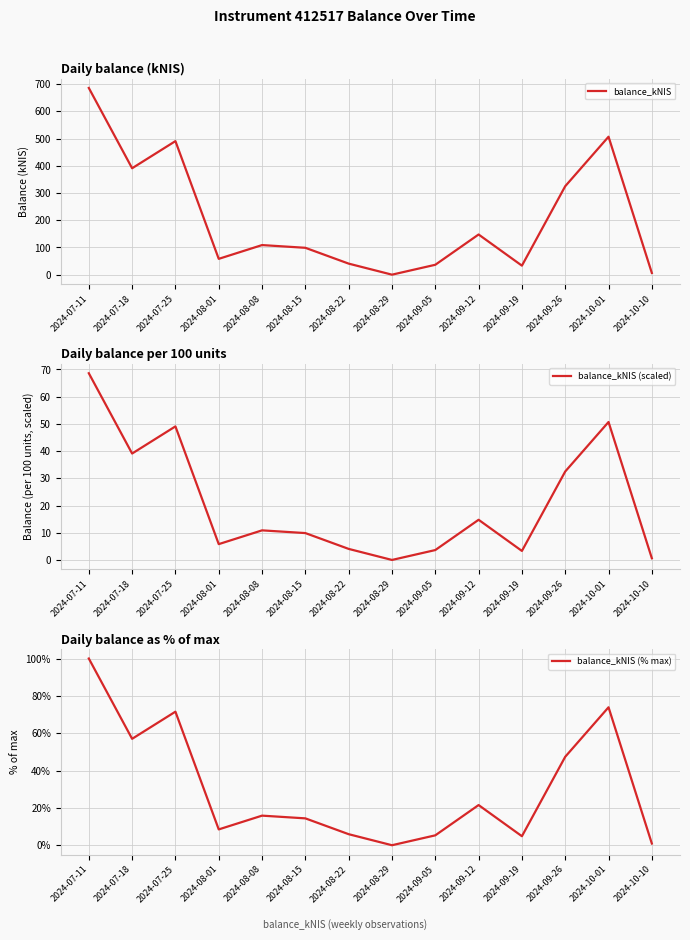

Reading left to right, list all the values displayed in this chart.

balance_kNIS: 686.0	390.9	490.6	58.1	108.7	98.7	40.6	0.0	36.4	147.6	33.1	325.0	506.8	6.2
balance_kNIS (scaled): 68.6	39.1	49.1	5.8	10.9	9.9	4.1	0.0	3.6	14.8	3.3	32.5	50.7	0.6
balance_kNIS (% max): 100.0	57.0	71.5	8.5	15.8	14.4	5.9	0.0	5.3	21.5	4.8	47.4	73.9	0.9